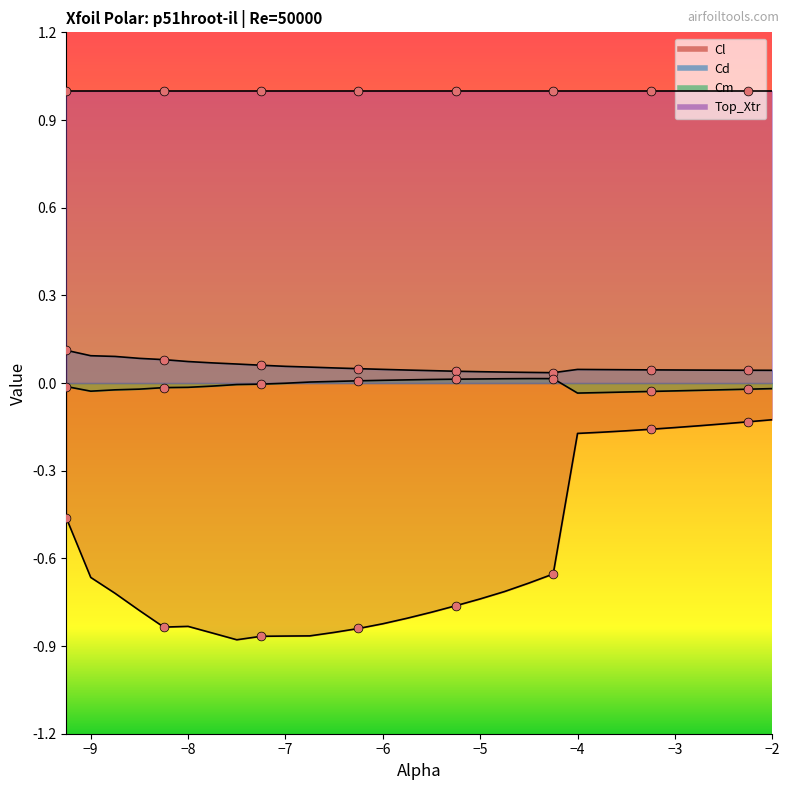

At which category is the sum across all series the highest?

−2